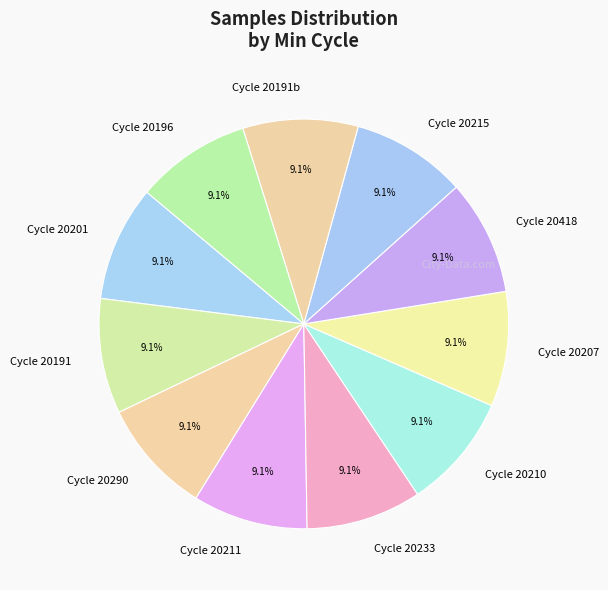

Does Cycle 20210 represent more than half of the total?

No